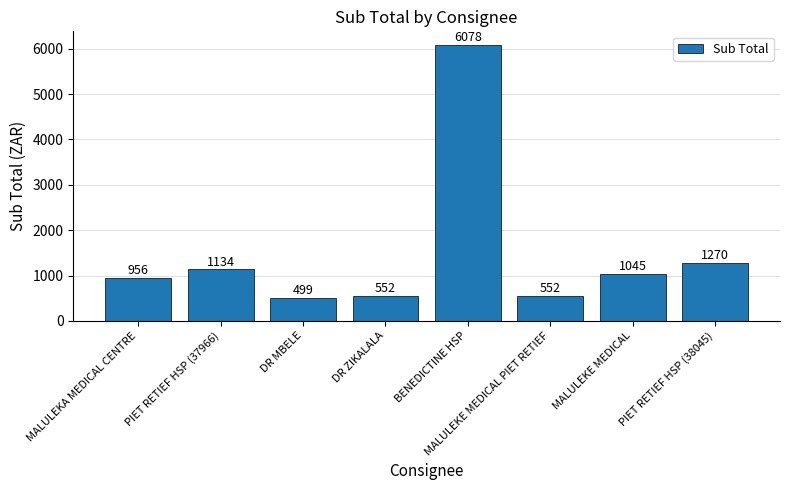

At which label does the data first exceed 1044?

PIET RETIEF HSP (37966)